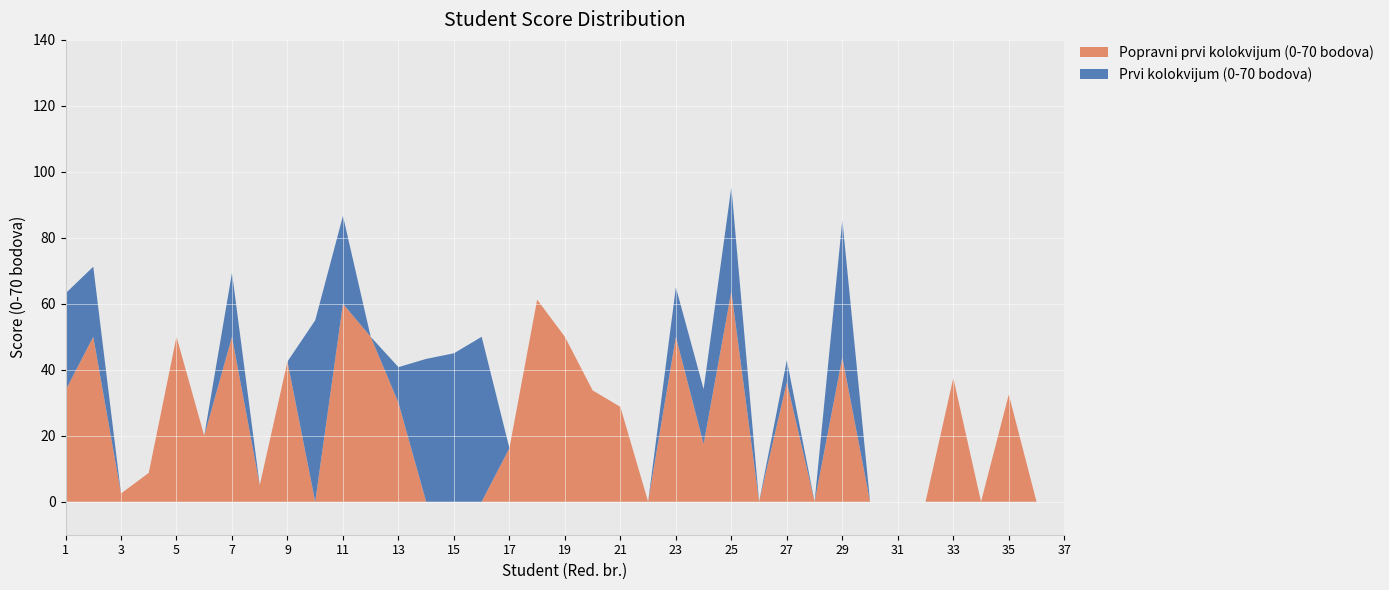

Reading left to right, transcribe all the data shown in this chart.

Popravni prvi kolokvijum (0-70 bodova): 1=33.8	2=50.0	3=2.5	4=8.8	5=50.0	6=20.0	7=50.0	8=5.0	9=42.5	10=0.0	11=60.0	12=50.0	13=30.0	14=0.0	15=0.0	16=0.0	17=16.2	18=61.2	19=50.0	20=33.8	21=28.8	22=0.0	23=50.0	24=17.5	25=63.8	26=0.0	27=36.2	28=0.0	29=43.8	30=0.0	31=0.0	32=0.0	33=37.5	34=0.0	35=32.5	36=0.0	37=0.0
Prvi kolokvijum (0-70 bodova): 1=29.4	2=21.2	3=0.0	4=0.0	5=0.0	6=0.0	7=19.4	8=0.0	9=0.0	10=55.0	11=26.6	12=0.0	13=10.8	14=43.3	15=45.0	16=50.0	17=0.0	18=0.0	19=0.0	20=0.0	21=0.0	22=0.0	23=15.0	24=16.6	25=31.6	26=0.0	27=6.7	28=0.0	29=41.6	30=0.0	31=0.0	32=0.0	33=0.0	34=0.0	35=0.0	36=0.0	37=0.0